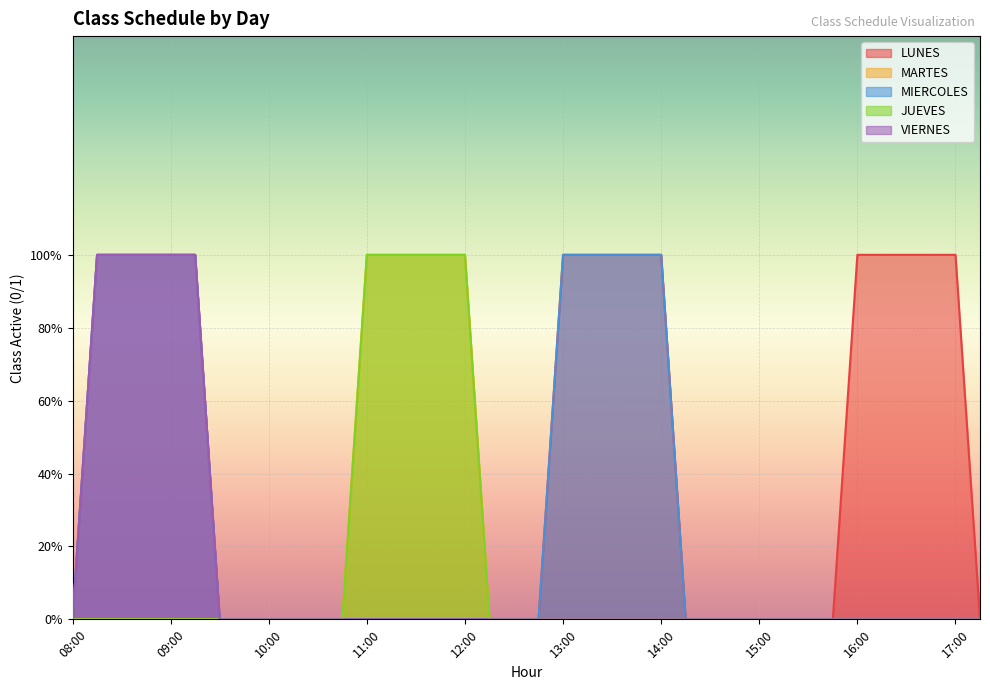

Reading left to right, list all the values displayed in this chart.

LUNES: 08:00=0	08:15=1	08:30=1	08:45=1	09:00=1	09:15=1	09:30=0	09:45=0	10:00=0	10:15=0	10:30=0	10:45=0	11:00=0	11:15=0	11:30=0	11:45=0	12:00=0	12:15=0	12:30=0	12:45=0	13:00=1	13:15=1	13:30=1	13:45=1	14:00=1	14:15=0	14:30=0	14:45=0	15:00=0	15:15=0	15:30=0	15:45=0	16:00=1	16:15=1	16:30=1	16:45=1	17:00=1	17:15=0
MARTES: 08:00=0	08:15=0	08:30=0	08:45=0	09:00=0	09:15=0	09:30=0	09:45=0	10:00=0	10:15=0	10:30=0	10:45=0	11:00=1	11:15=1	11:30=1	11:45=1	12:00=1	12:15=0	12:30=0	12:45=0	13:00=0	13:15=0	13:30=0	13:45=0	14:00=0	14:15=0	14:30=0	14:45=0	15:00=0	15:15=0	15:30=0	15:45=0	16:00=0	16:15=0	16:30=0	16:45=0	17:00=0	17:15=0
MIERCOLES: 08:00=0	08:15=1	08:30=1	08:45=1	09:00=1	09:15=1	09:30=0	09:45=0	10:00=0	10:15=0	10:30=0	10:45=0	11:00=0	11:15=0	11:30=0	11:45=0	12:00=0	12:15=0	12:30=0	12:45=0	13:00=1	13:15=1	13:30=1	13:45=1	14:00=1	14:15=0	14:30=0	14:45=0	15:00=0	15:15=0	15:30=0	15:45=0	16:00=0	16:15=0	16:30=0	16:45=0	17:00=0	17:15=0
JUEVES: 08:00=0	08:15=0	08:30=0	08:45=0	09:00=0	09:15=0	09:30=0	09:45=0	10:00=0	10:15=0	10:30=0	10:45=0	11:00=1	11:15=1	11:30=1	11:45=1	12:00=1	12:15=0	12:30=0	12:45=0	13:00=0	13:15=0	13:30=0	13:45=0	14:00=0	14:15=0	14:30=0	14:45=0	15:00=0	15:15=0	15:30=0	15:45=0	16:00=0	16:15=0	16:30=0	16:45=0	17:00=0	17:15=0
VIERNES: 08:00=0	08:15=1	08:30=1	08:45=1	09:00=1	09:15=1	09:30=0	09:45=0	10:00=0	10:15=0	10:30=0	10:45=0	11:00=0	11:15=0	11:30=0	11:45=0	12:00=0	12:15=0	12:30=0	12:45=0	13:00=0	13:15=0	13:30=0	13:45=0	14:00=0	14:15=0	14:30=0	14:45=0	15:00=0	15:15=0	15:30=0	15:45=0	16:00=0	16:15=0	16:30=0	16:45=0	17:00=0	17:15=0